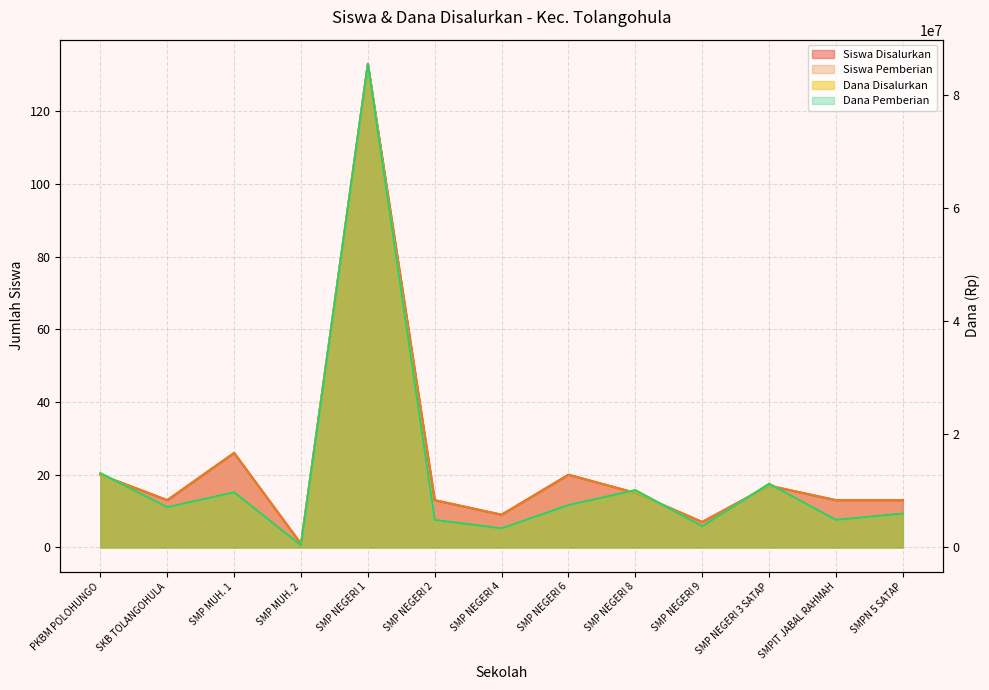

Reading right to left, extract all data points from this chart.

Siswa Disalurkan: 13	13	17	7	15	20	9	13	133	1	26	13	20
Siswa Pemberian: 13	13	17	7	15	20	9	13	133	1	26	13	20
Dana Disalurkan: 6000000	4875000	11250000	3750000	10125000	7500000	3375000	4875000	85500000	375000	9750000	7125000	13125000
Dana Pemberian: 6000000	4875000	11250000	3750000	10125000	7500000	3375000	4875000	85500000	375000	9750000	7125000	13125000